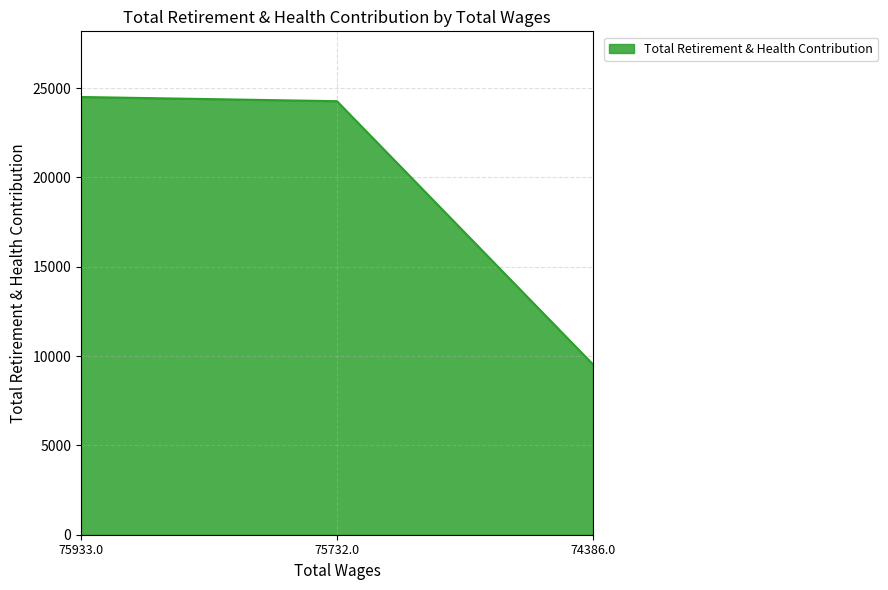

Reading right to left, list all the values displayed in this chart.

9537	24266	24501